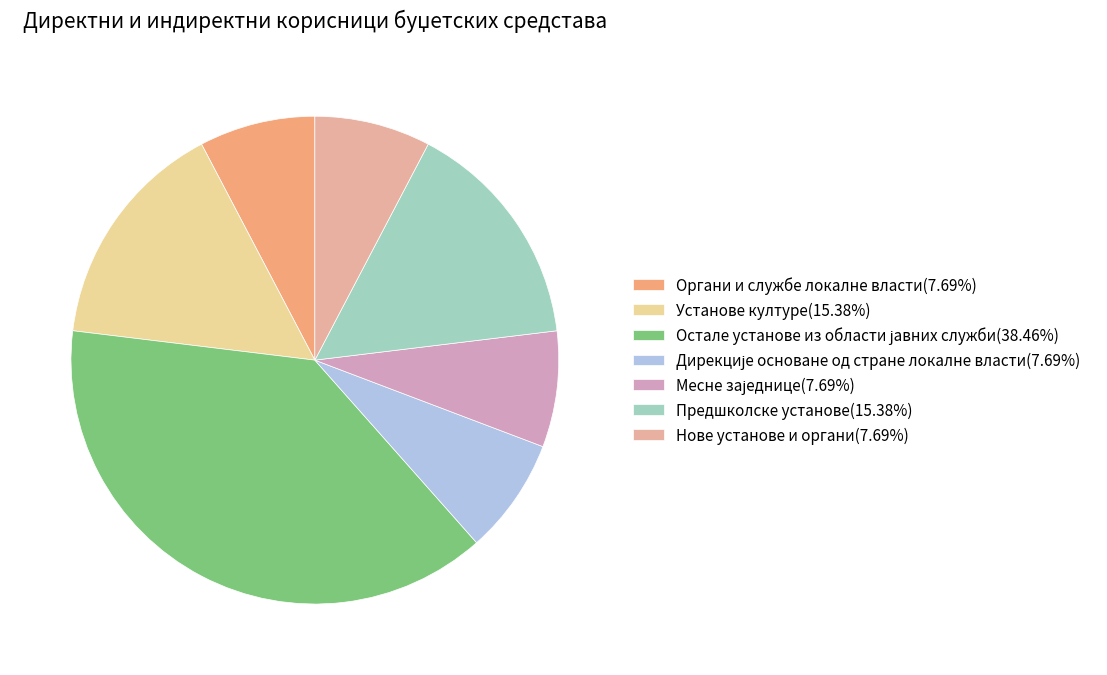

Does any single category account for the majority?

No